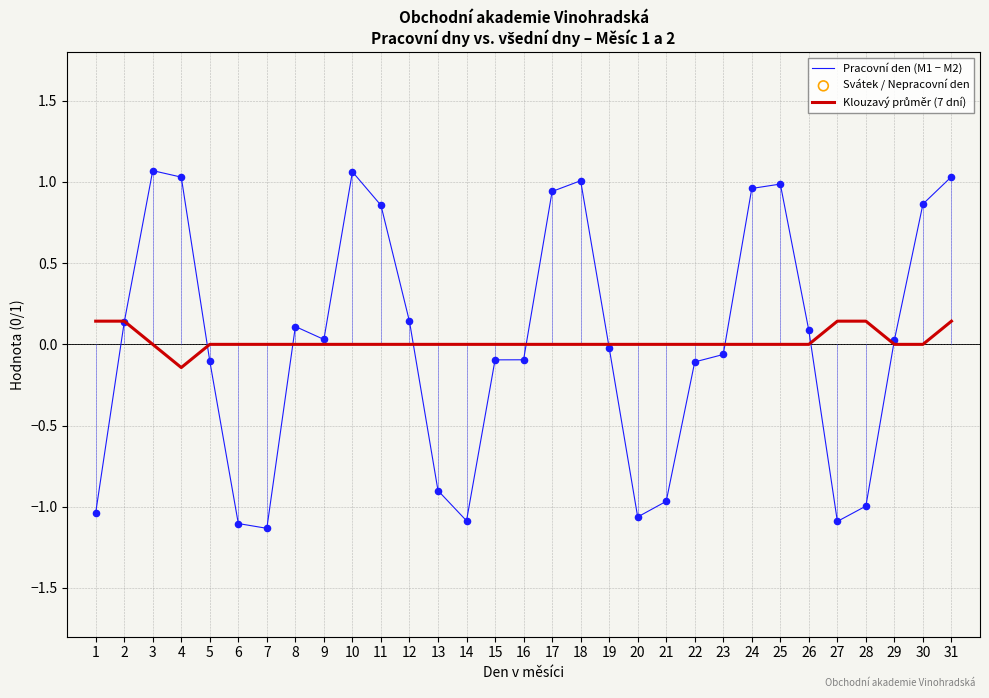

True or false: Pracovní den (M1 − M2) has a value of -0.1 at 15.

True